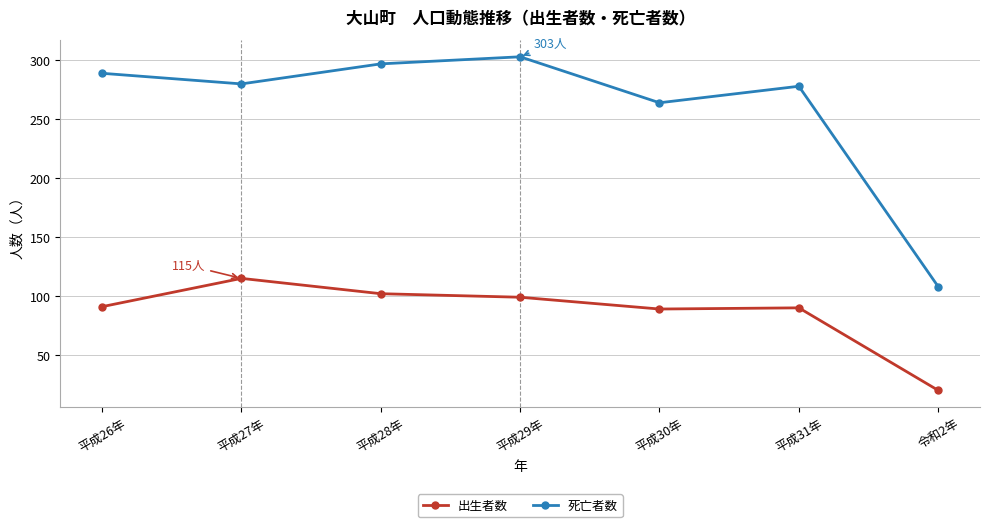

Which category has the highest value across all series?

平成29年